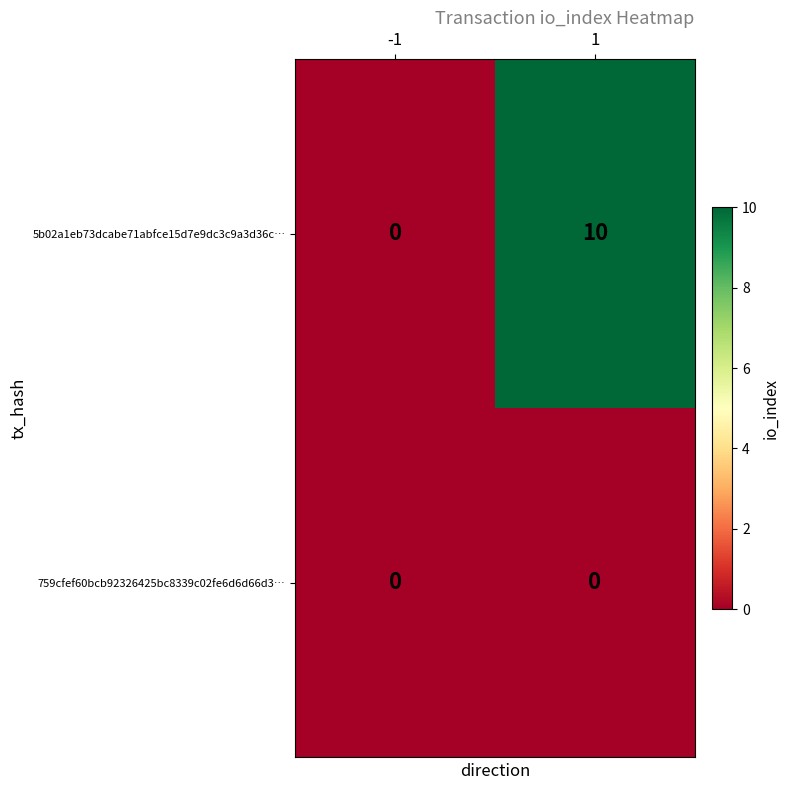

What is the maximum value shown in the chart?

10